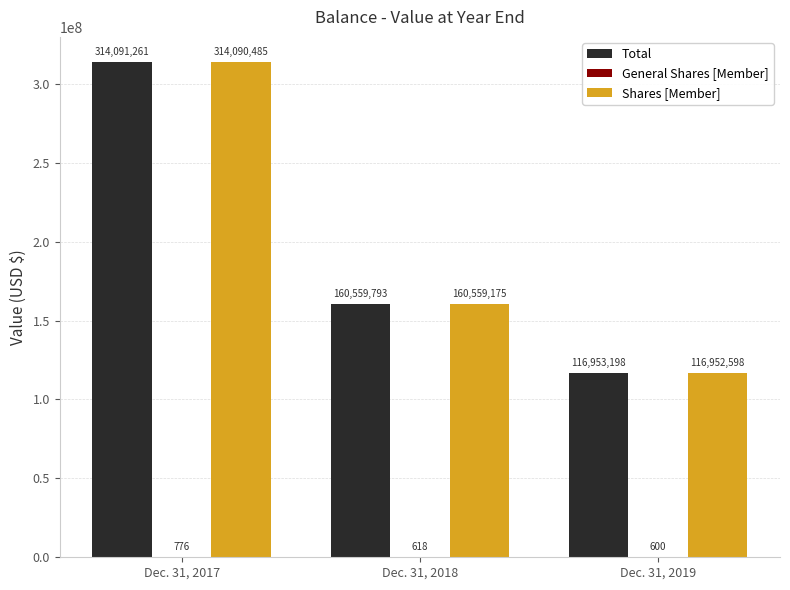

At which category is the sum across all series the highest?

Dec. 31, 2017